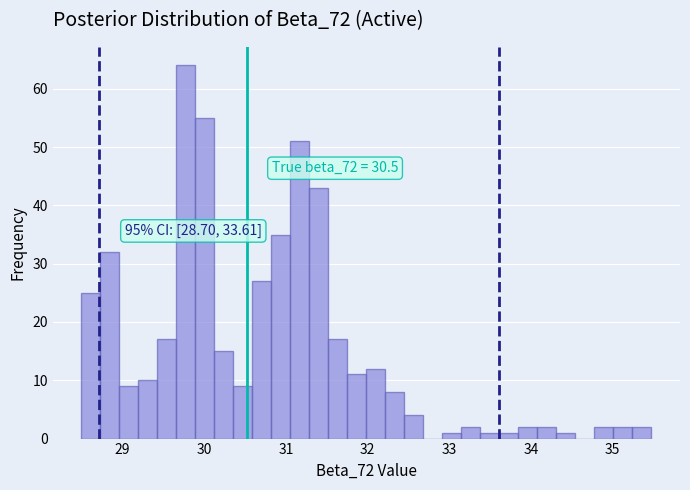

Around what value on the x-axis is the tallest bar? Give the approximate position of its centre, as read against the axis.

29.8